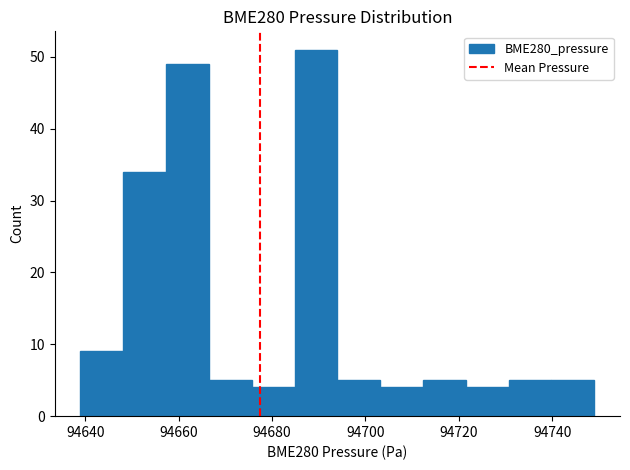

Reading left to right, list every bar in this chart as the range it spans on the x-axis followed by its height. Neither the bar edges nor the heights are printed on the chart, so give them approximately, as read against the axes.

94640 to 94648: 9
94648 to 94658: 34
94658 to 94666: 49
94666 to 94676: 5
94676 to 94684: 4
94684 to 94694: 51
94694 to 94704: 5
94704 to 94712: 4
94712 to 94722: 5
94722 to 94730: 4
94730 to 94740: 5
94740 to 94750: 5